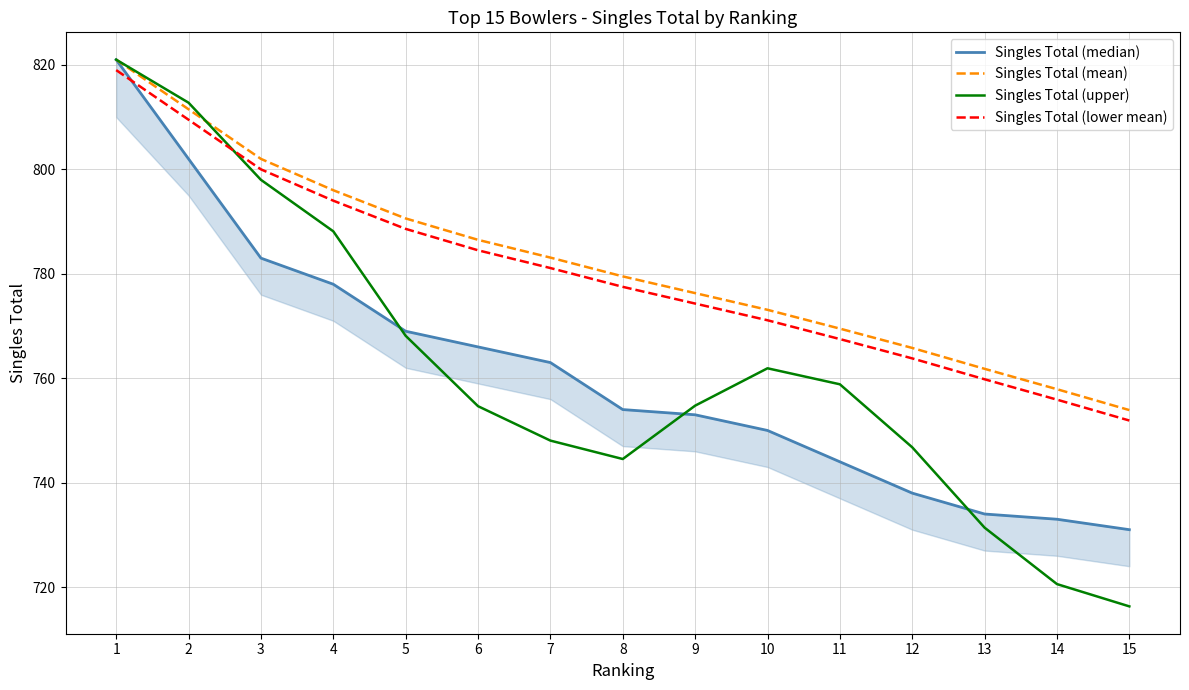

True or false: Singles Total (lower mean) has a value of 763.8 at 12.

True